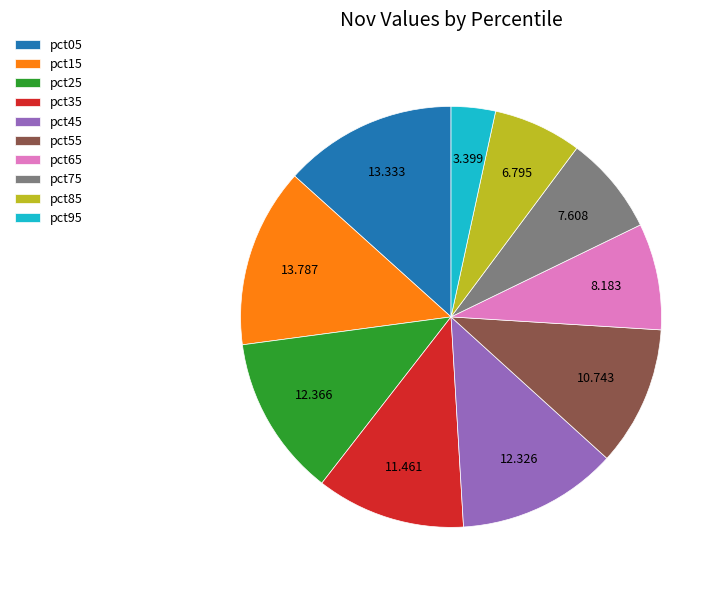

Combined, do pct15 and pct75 account for over 50%?

No